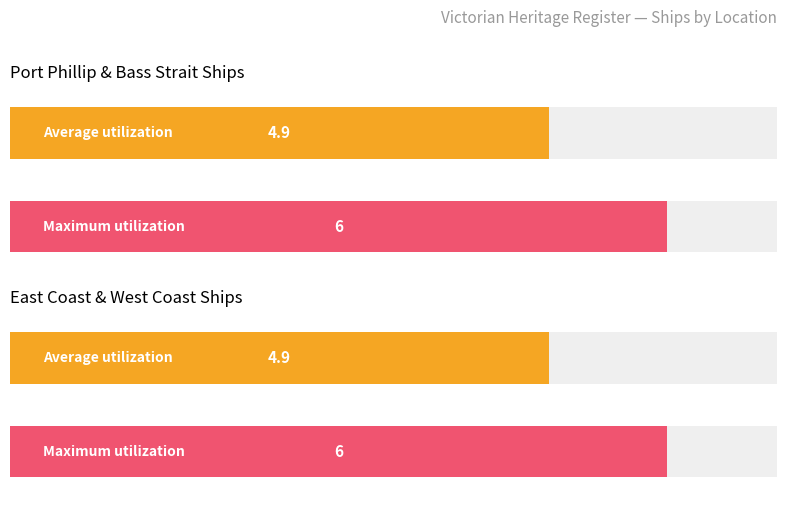

Is it true that the value at Port Phillip is 3?

False